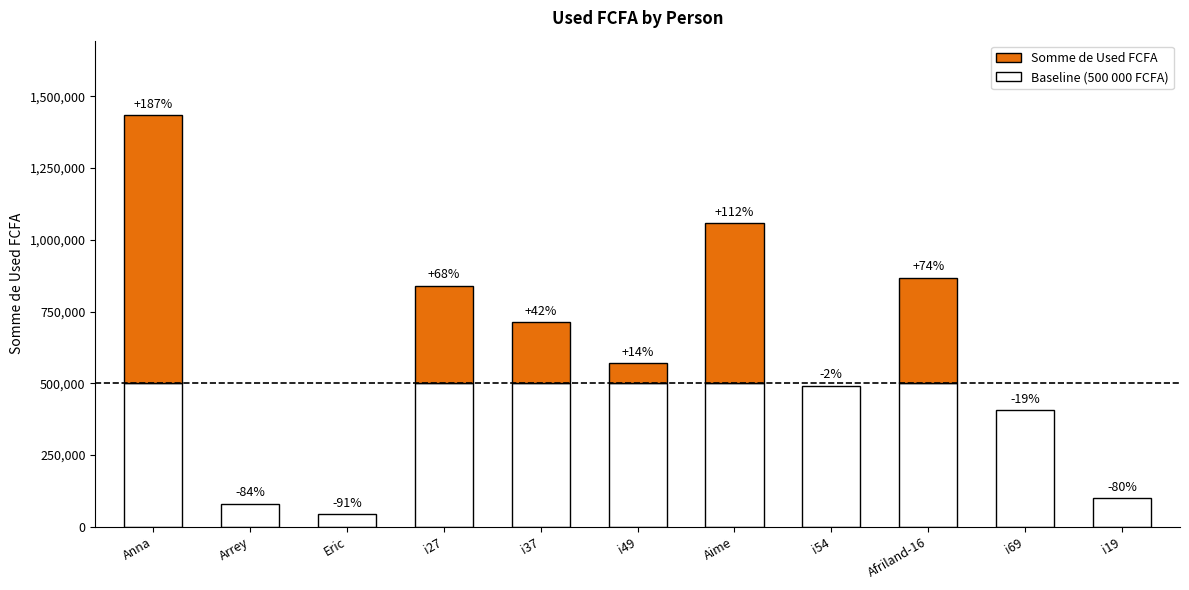

What is the ratio of the value at i37 to the value at i49?

1.2